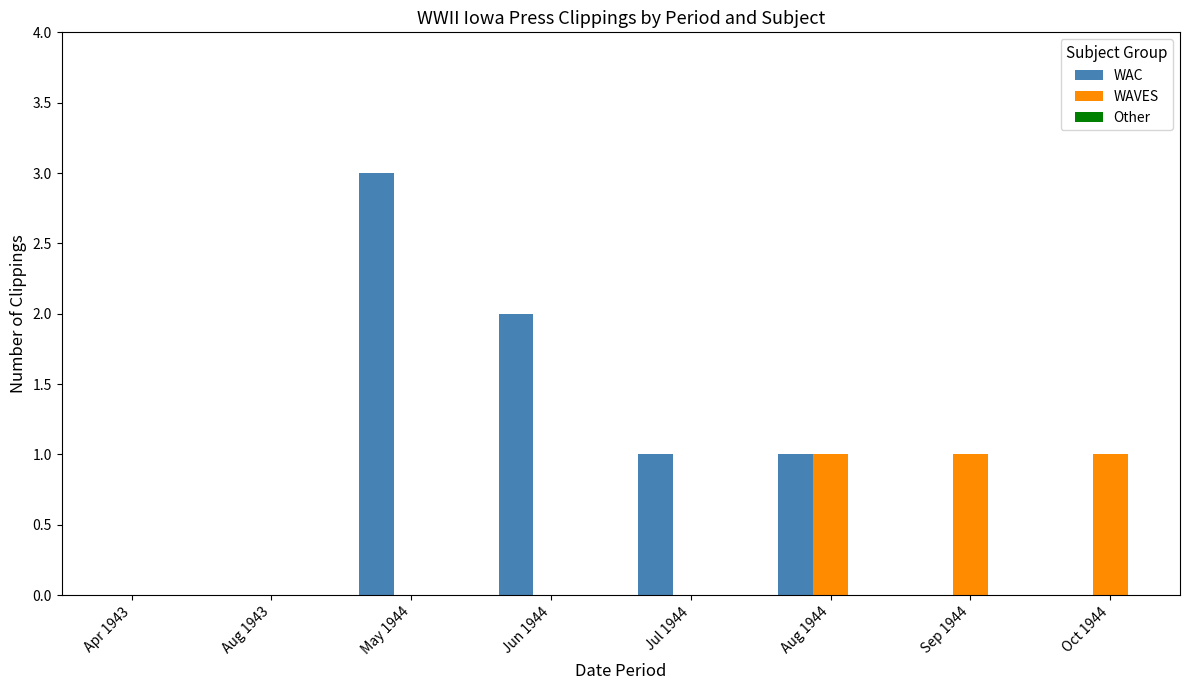

What is the sum of all WAVES values?

3